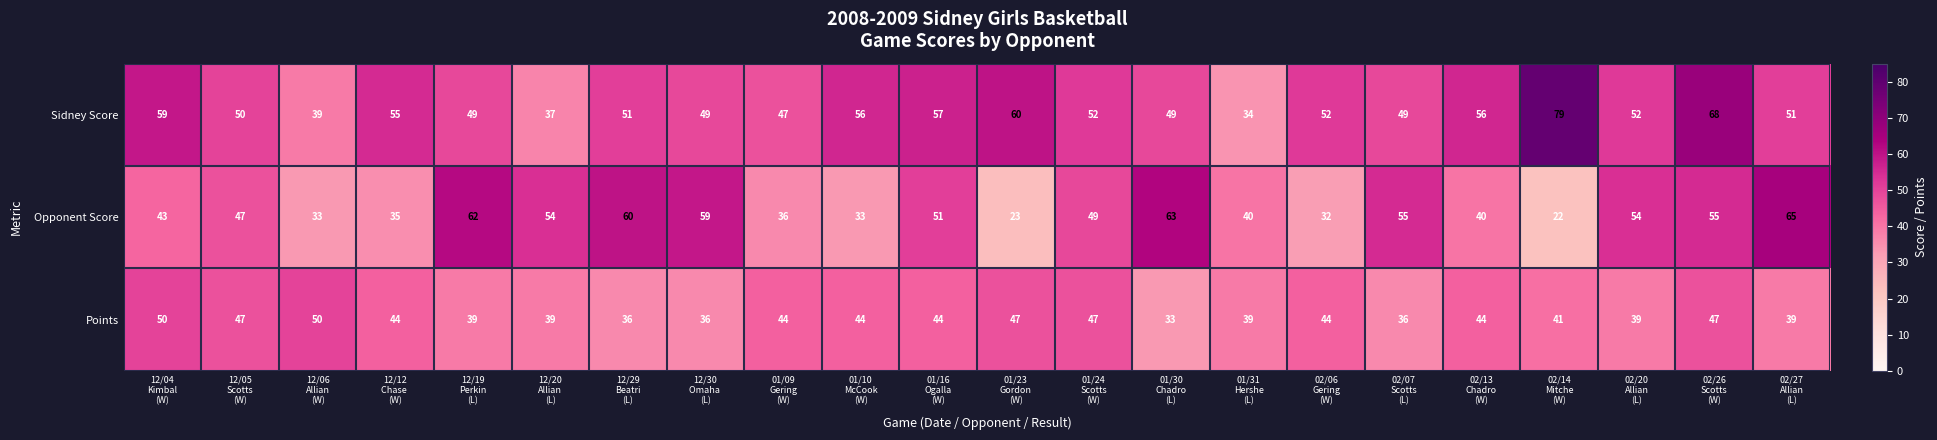

What is the maximum value for Sidney Score?

79